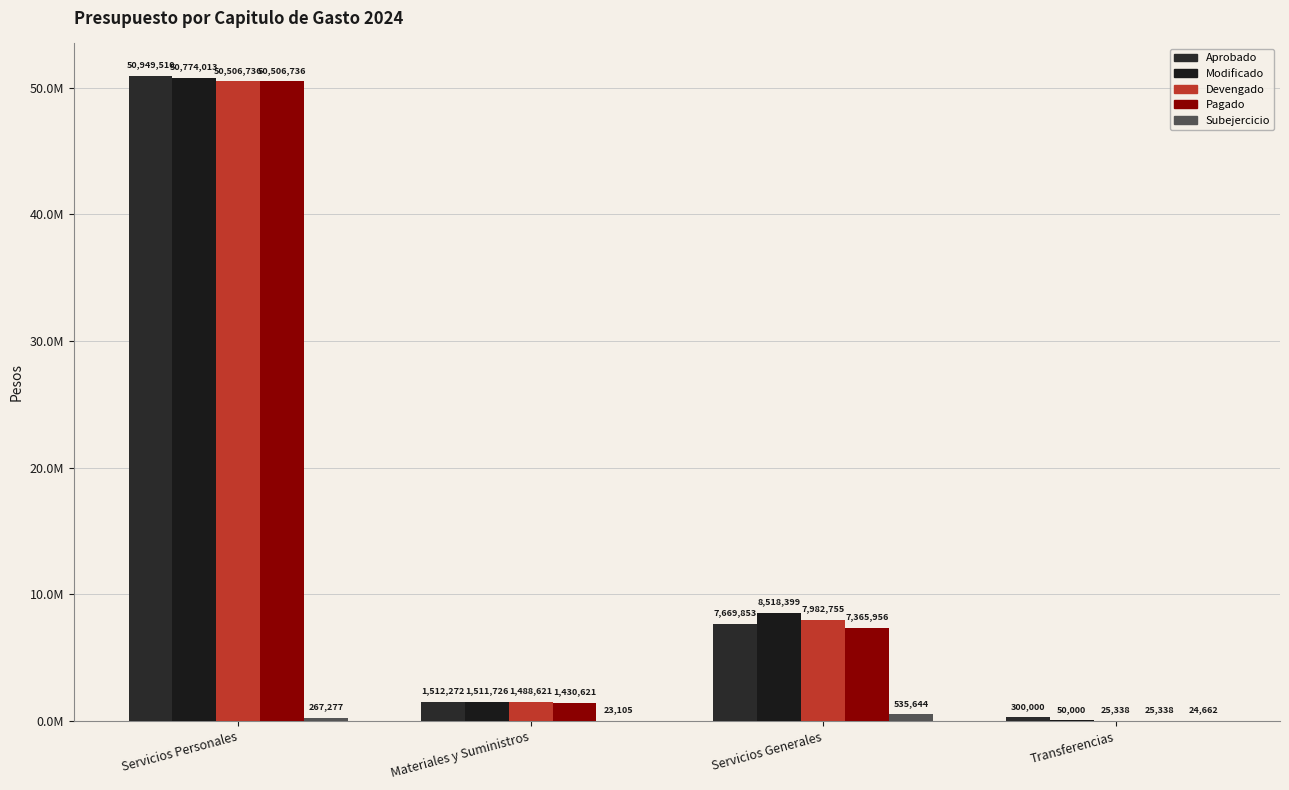

Reading left to right, transcribe all the data shown in this chart.

Aprobado: Servicios Personales=50949510	Materiales y Suministros=1512272	Servicios Generales=7669853	Transferencias=300000
Modificado: Servicios Personales=50774013	Materiales y Suministros=1511726	Servicios Generales=8518399	Transferencias=50000
Devengado: Servicios Personales=50506736	Materiales y Suministros=1488621	Servicios Generales=7982755	Transferencias=25338
Pagado: Servicios Personales=50506736	Materiales y Suministros=1430621	Servicios Generales=7365956	Transferencias=25338
Subejercicio: Servicios Personales=267277	Materiales y Suministros=23105	Servicios Generales=535644	Transferencias=24662